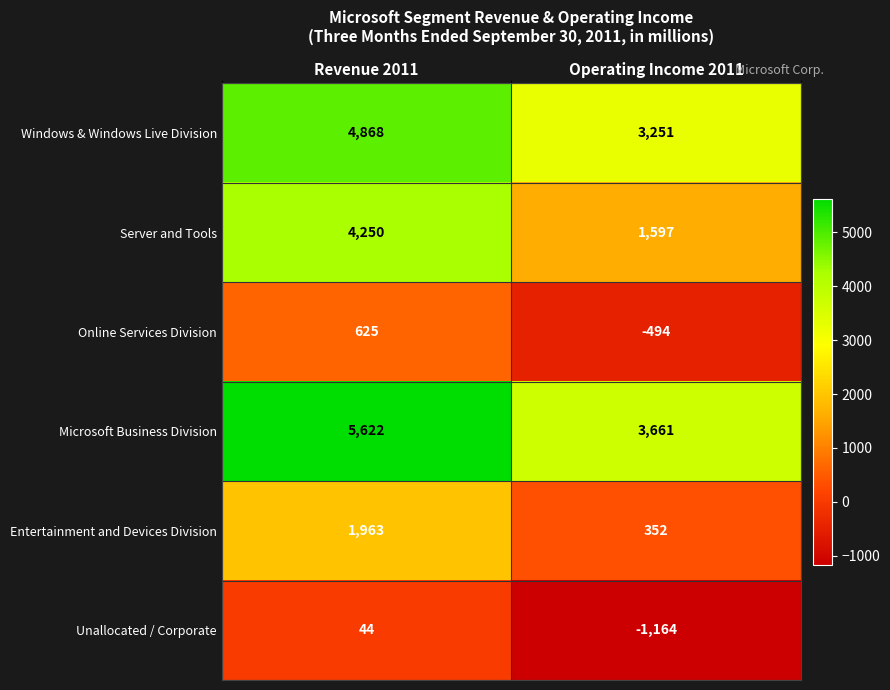

What is the total value across all series at Revenue 2011?

17372